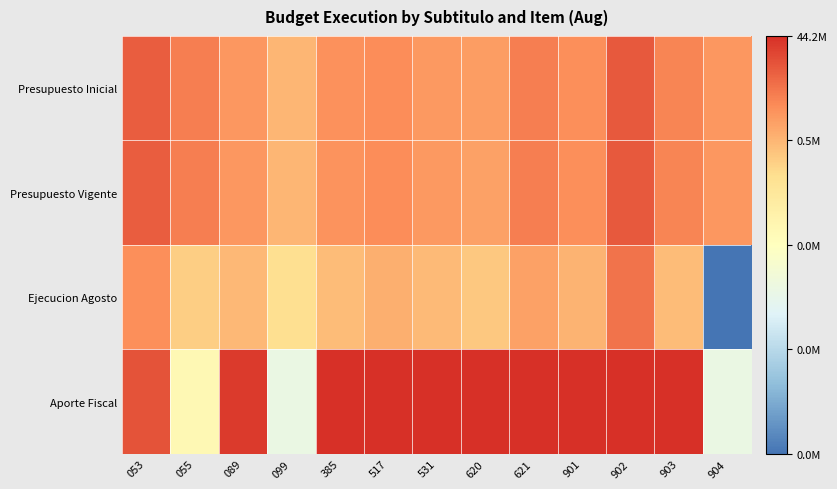

Which series changed the most between 055 and 903?

Aporte Fiscal